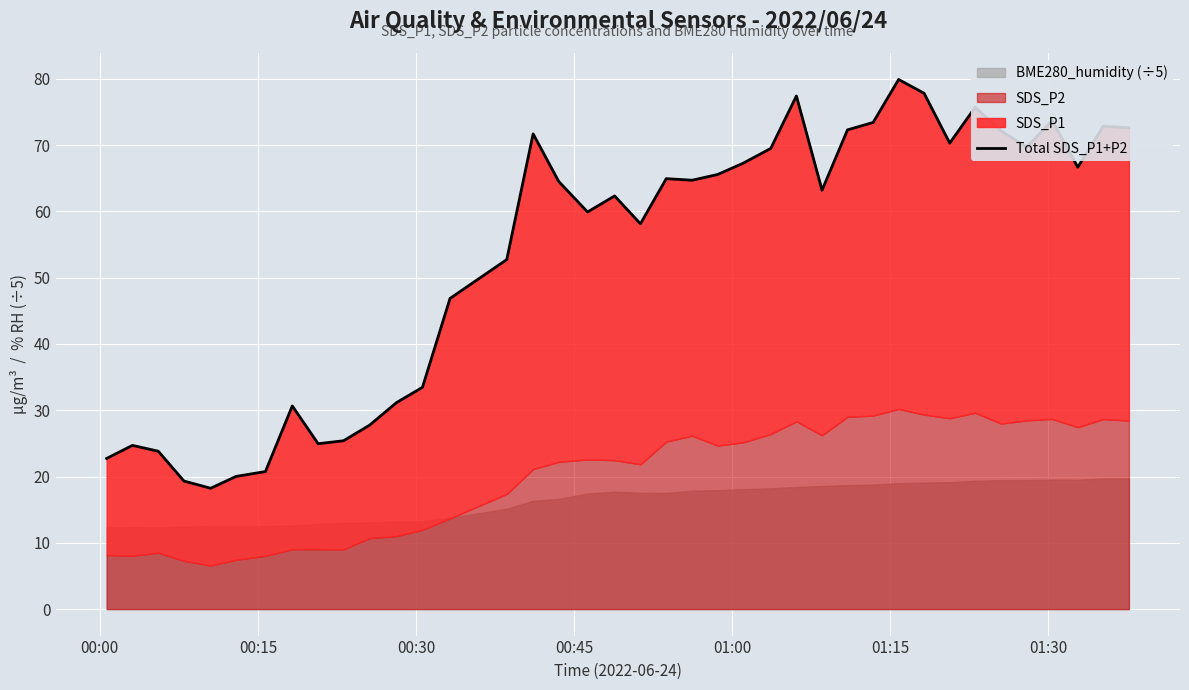

How many data points does each series have?

39